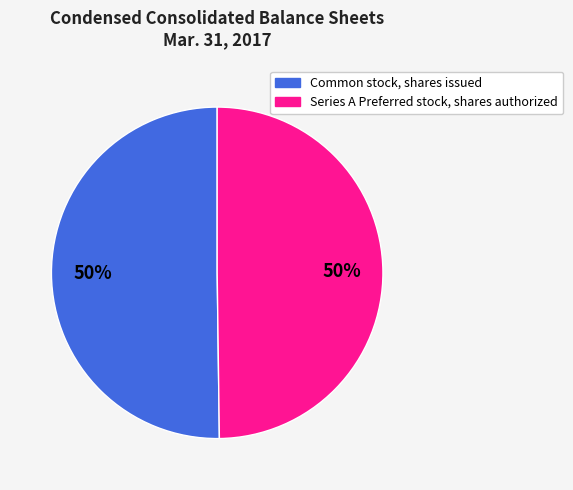

To the nearest percent, what is the average slice percentage?

50%